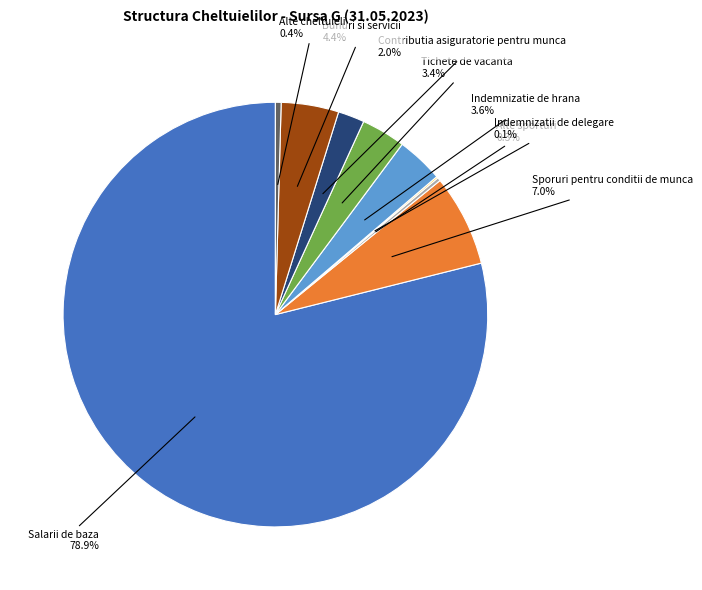

Does any single category account for the majority?

Yes